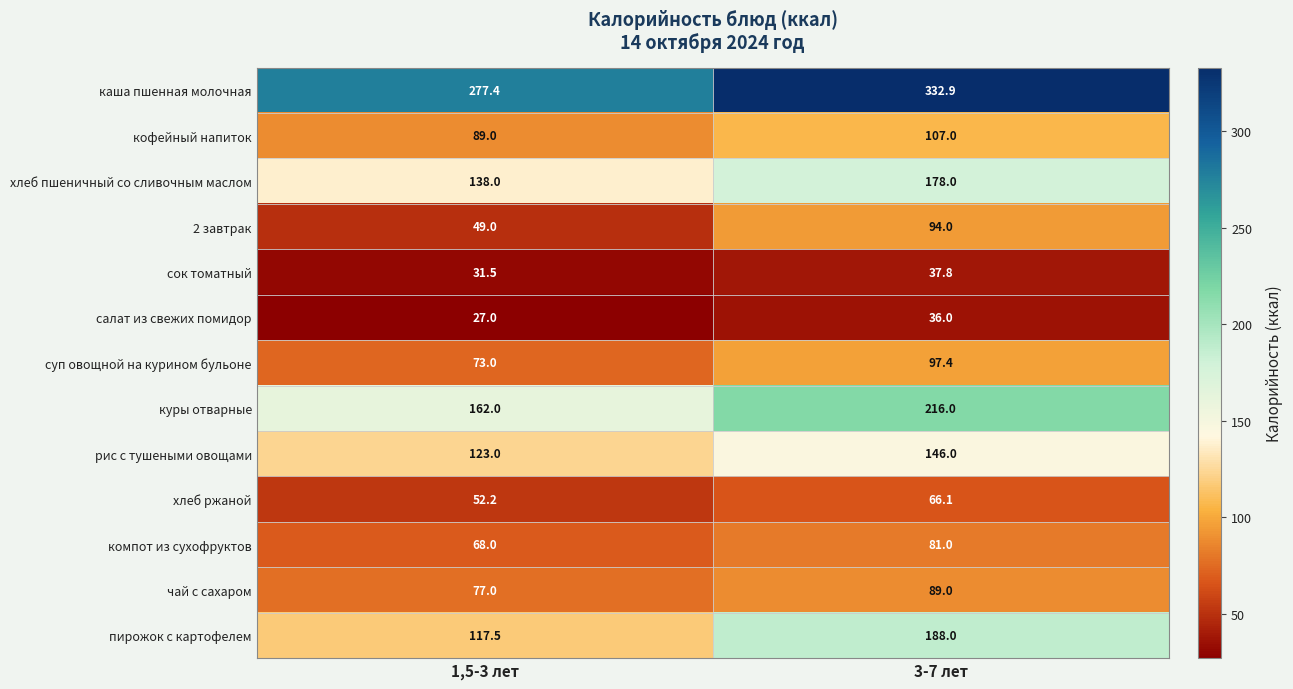

Rank the series by their maximum value, from lowest to highest.

салат из свежих помидор, сок томатный, хлеб ржаной, компот из сухофруктов, чай с сахаром, 2 завтрак, суп овощной на курином бульоне, кофейный напиток, рис с тушеными овощами, хлеб пшеничный со сливочным маслом, пирожок с картофелем, куры отварные, каша пшенная молочная